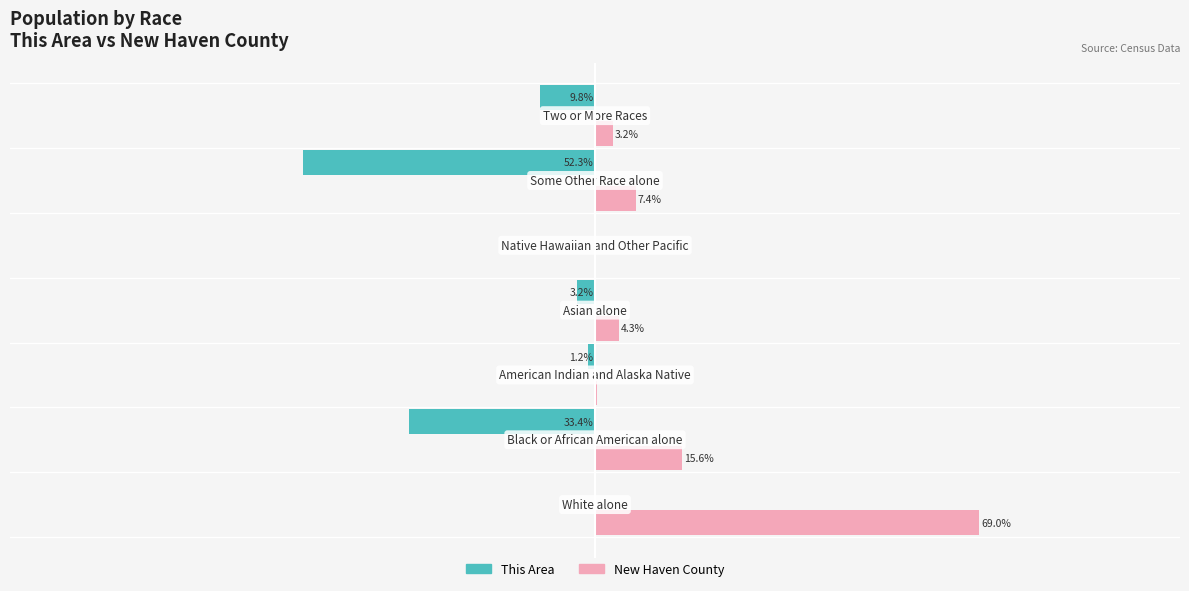

Which series has the largest total across all categories?

New Haven County